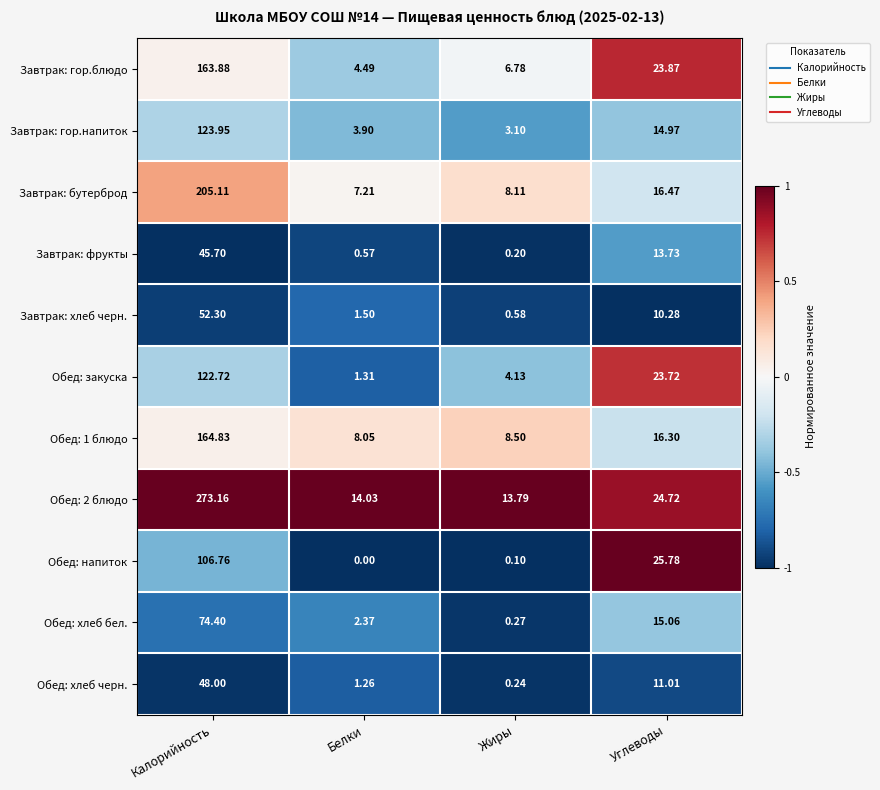

Rank the categories by Обед: хлеб бел. value from lowest to highest.

Жиры, Белки, Углеводы, Калорийность